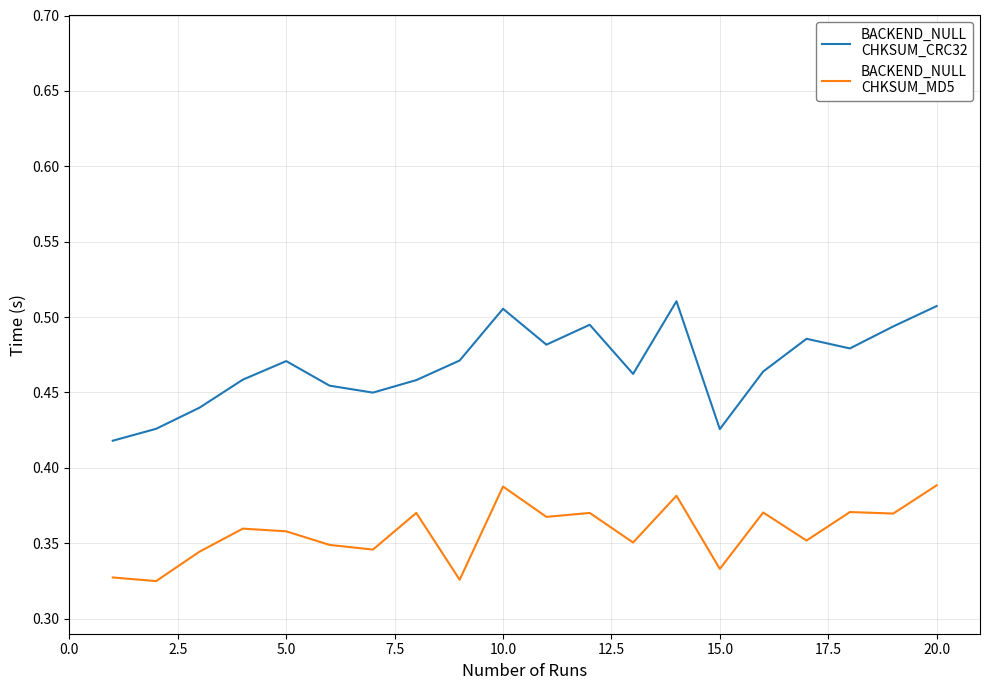

Is this an area chart (filled region under the line)?

No